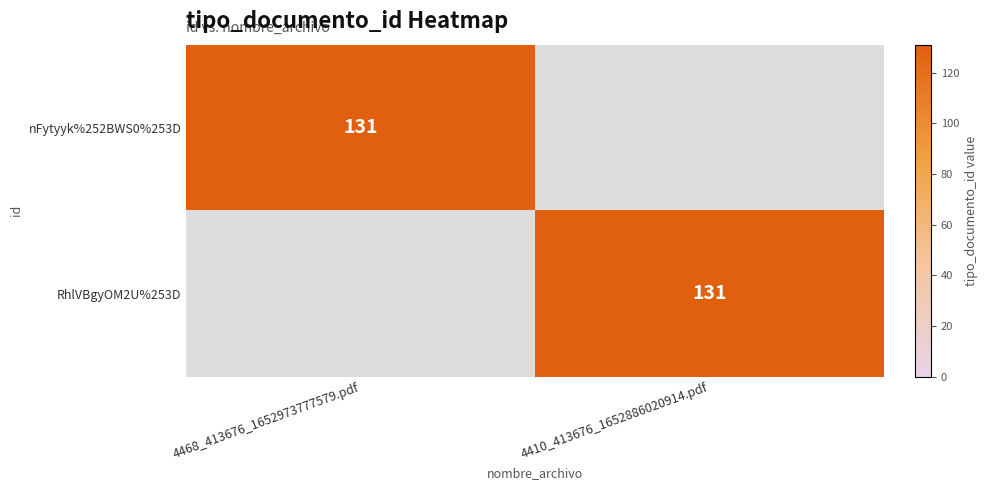

The value of RhlVBgyOM2U%253D at 4410_413676_1652886020914.pdf is 42. True or false?

False